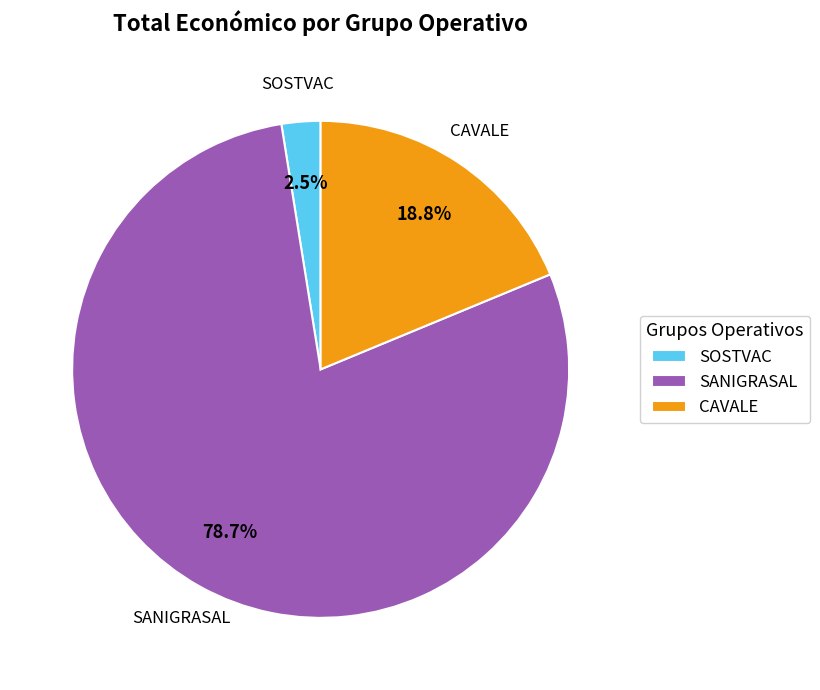

Rank the categories by value from highest to lowest.

SANIGRASAL, CAVALE, SOSTVAC